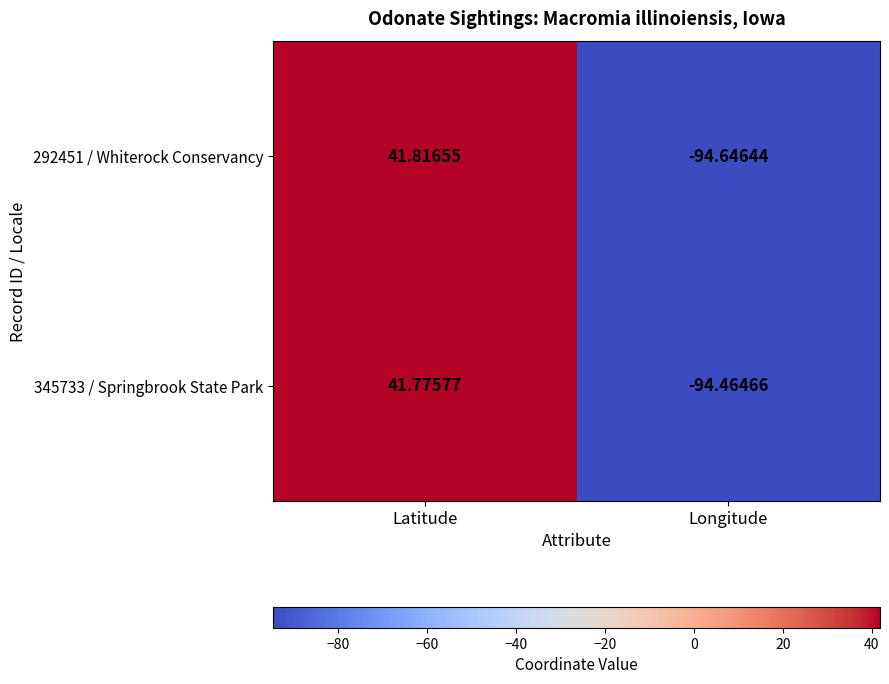

At which label is 292451 / Whiterock Conservancy closest to -26?

Latitude